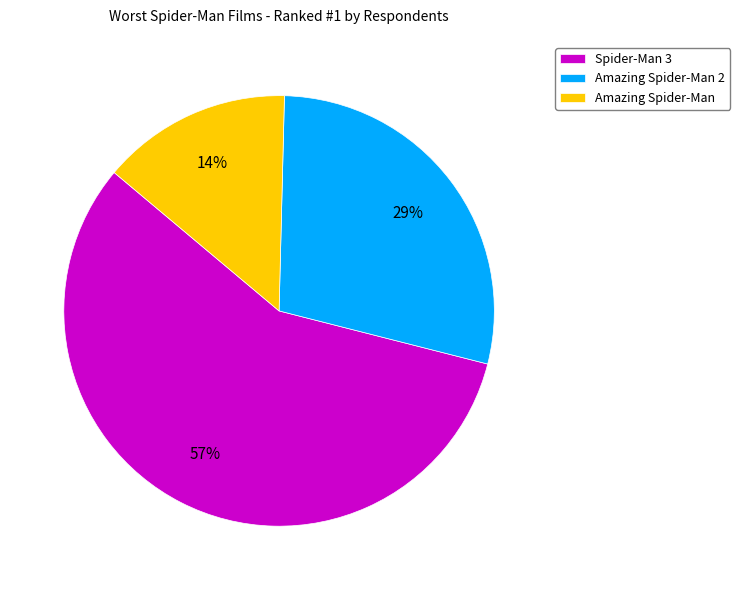

To the nearest percent, what percentage of the pie is Amazing Spider-Man 2?

29%